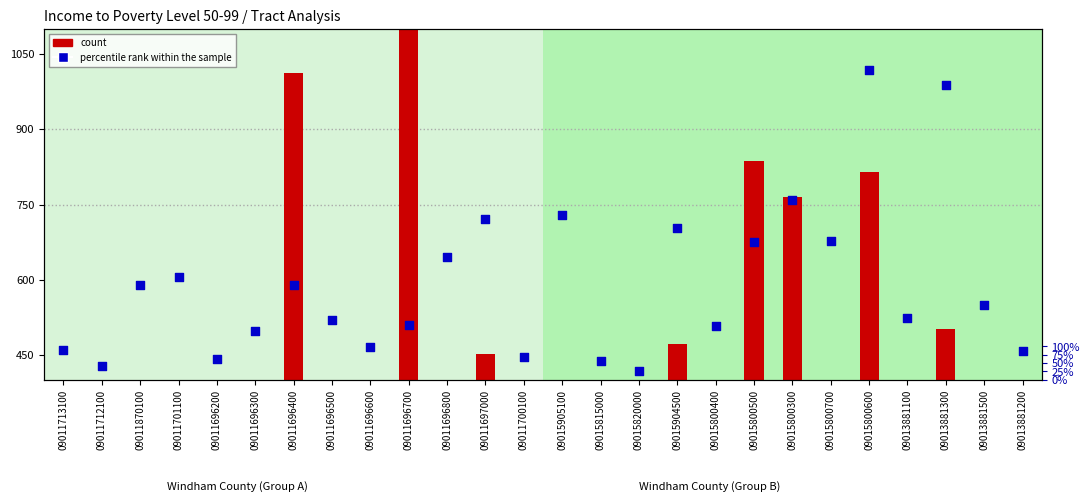

Which series has the widest spread of Y values?

count